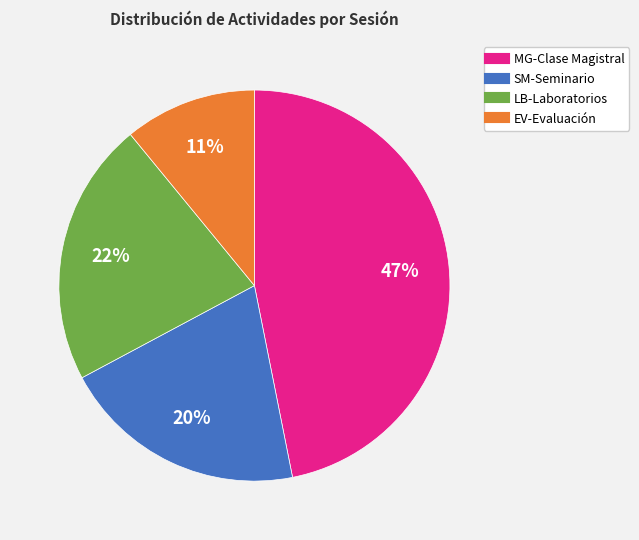

Count the number of slices in the pie.

4